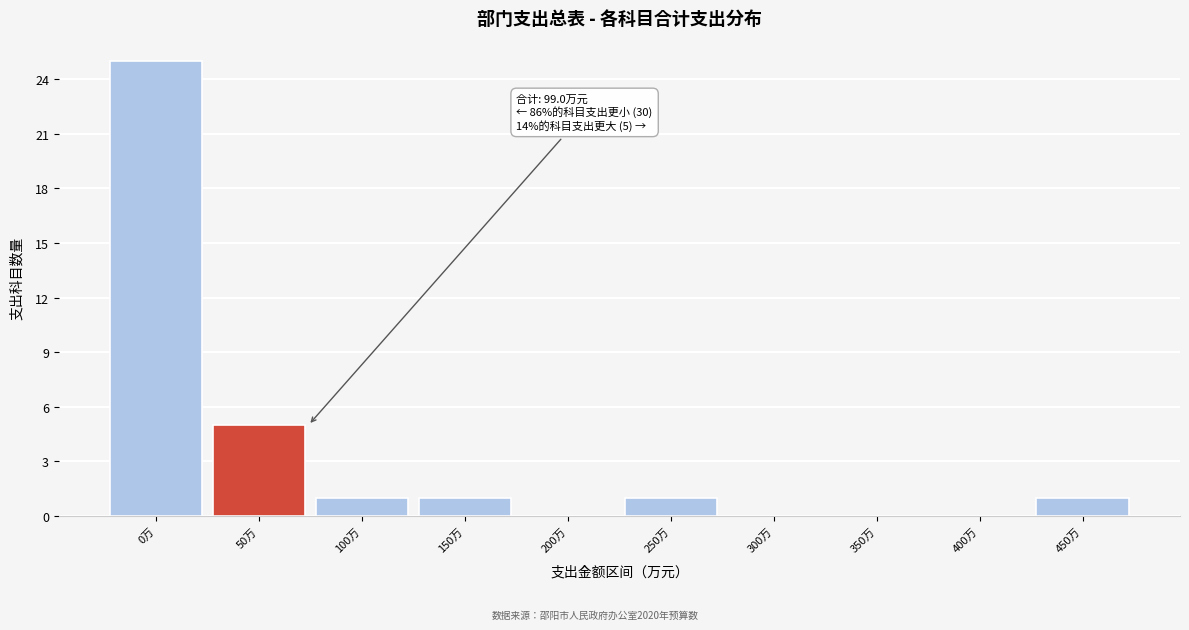

Reading right to left, extract all data points from this chart.

450万=1	400万=0	350万=0	300万=0	250万=1	200万=0	150万=1	100万=1	50万=5	0万=25